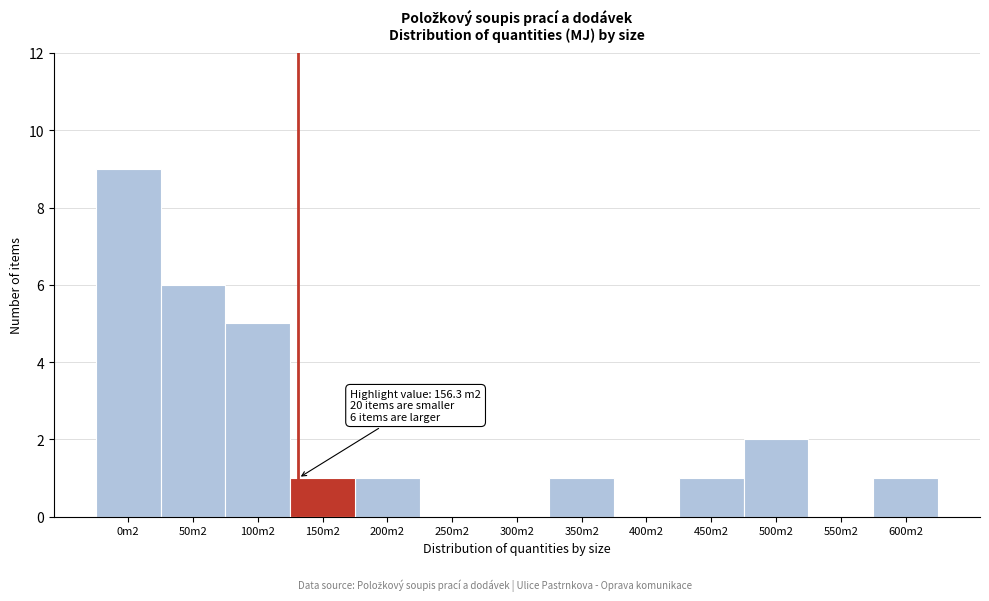

Reading left to right, list all the values displayed in this chart.

0m2=9	50m2=6	100m2=5	150m2=1	200m2=1	250m2=0	300m2=0	350m2=1	400m2=0	450m2=1	500m2=2	550m2=0	600m2=1